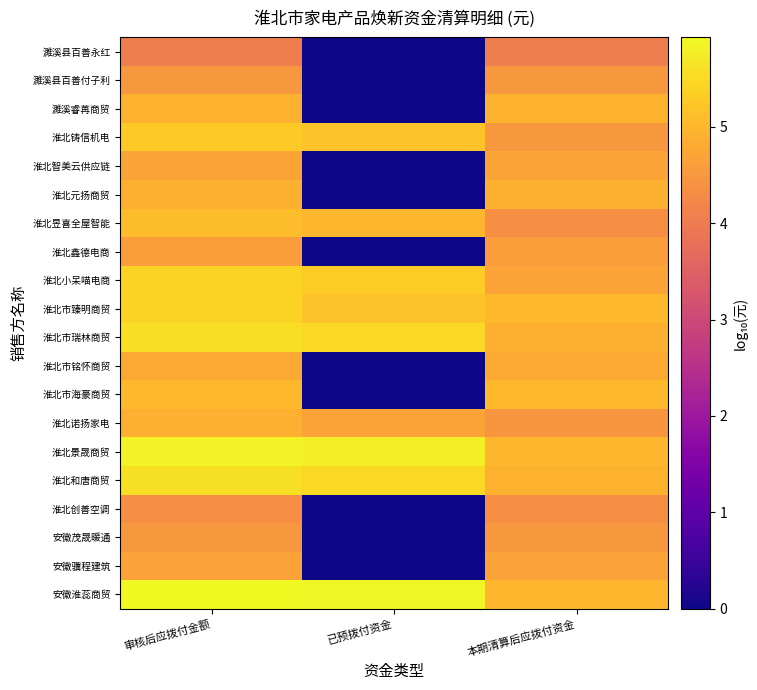

At how many categories does at least one series exceed 4?

3